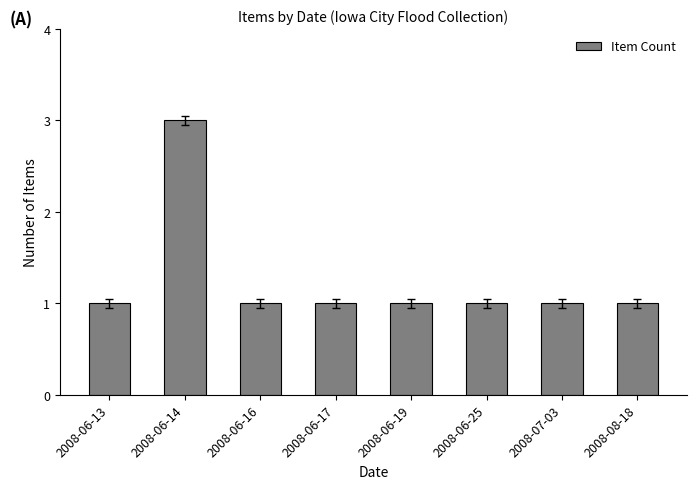

What is the ratio of the value at 2008-06-14 to the value at 2008-06-19?

3.0